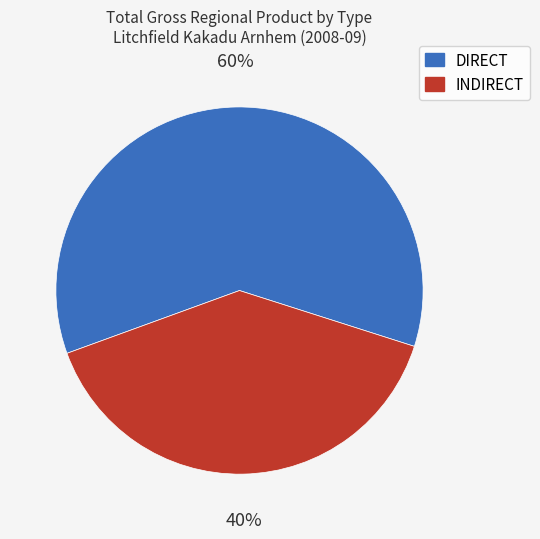

Does INDIRECT account for over 50% of the chart?

No